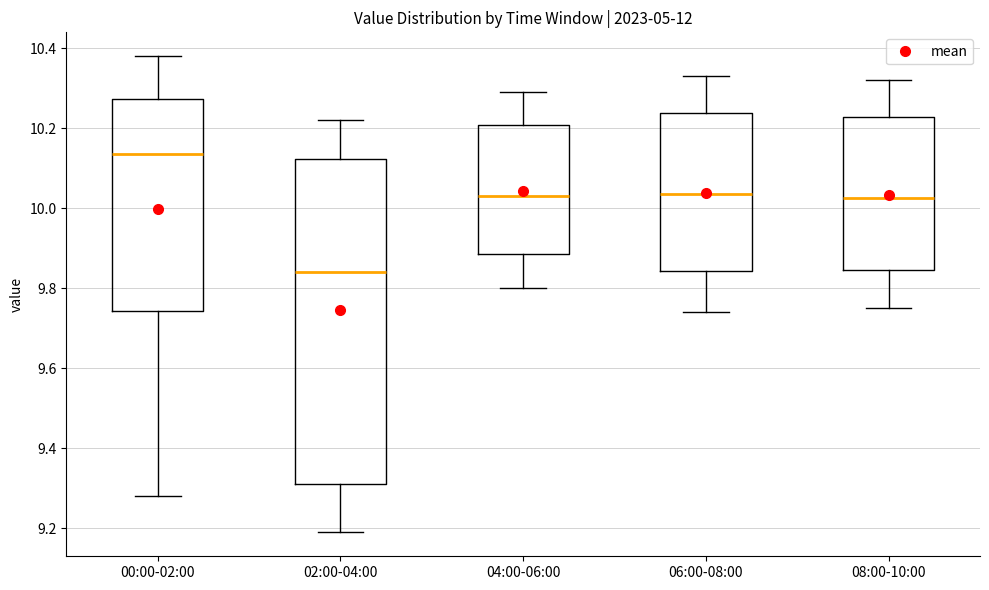

Where is the upper edge of the box for 02:00-04:00 on the y-axis? The values are not printed on the chart, so give them approximately, as read against the axis.

10.12